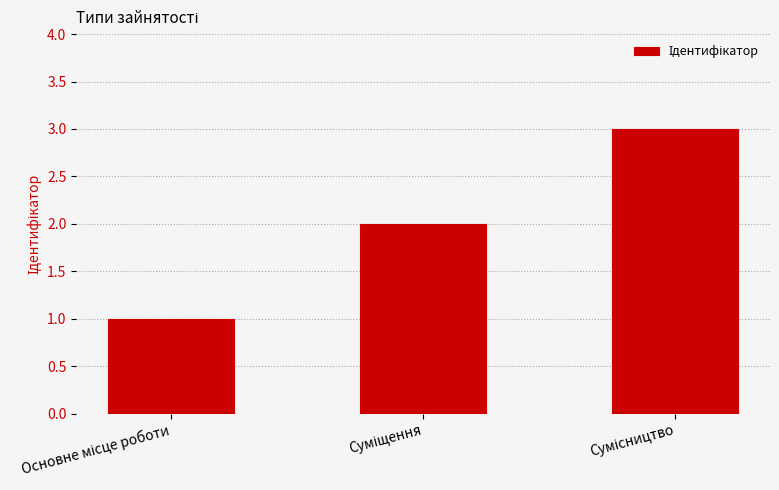

What is the difference between the maximum and minimum values?

2